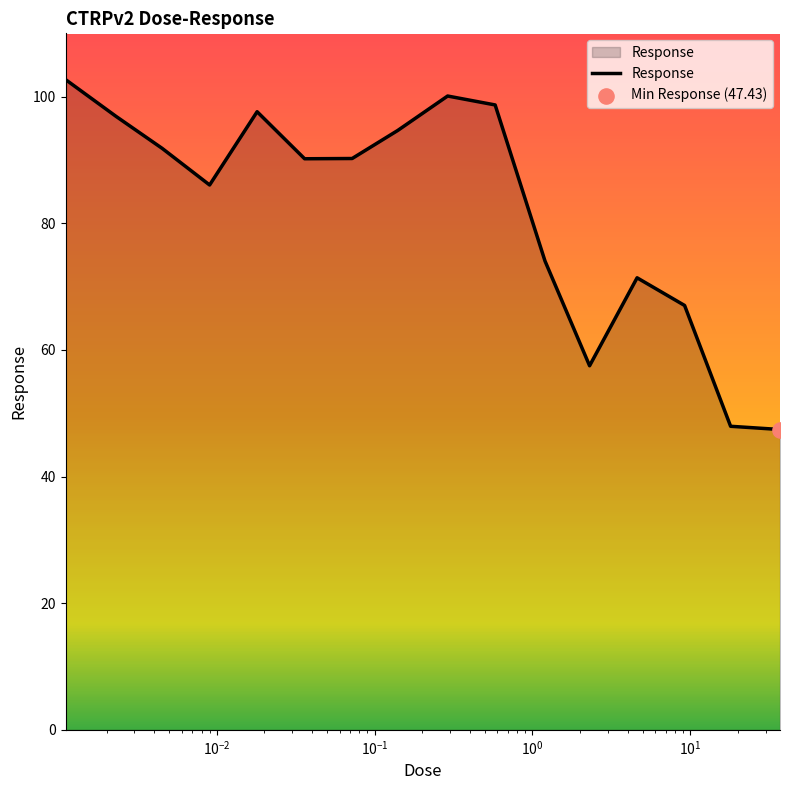

What is the difference between the maximum and minimum values?

55.3